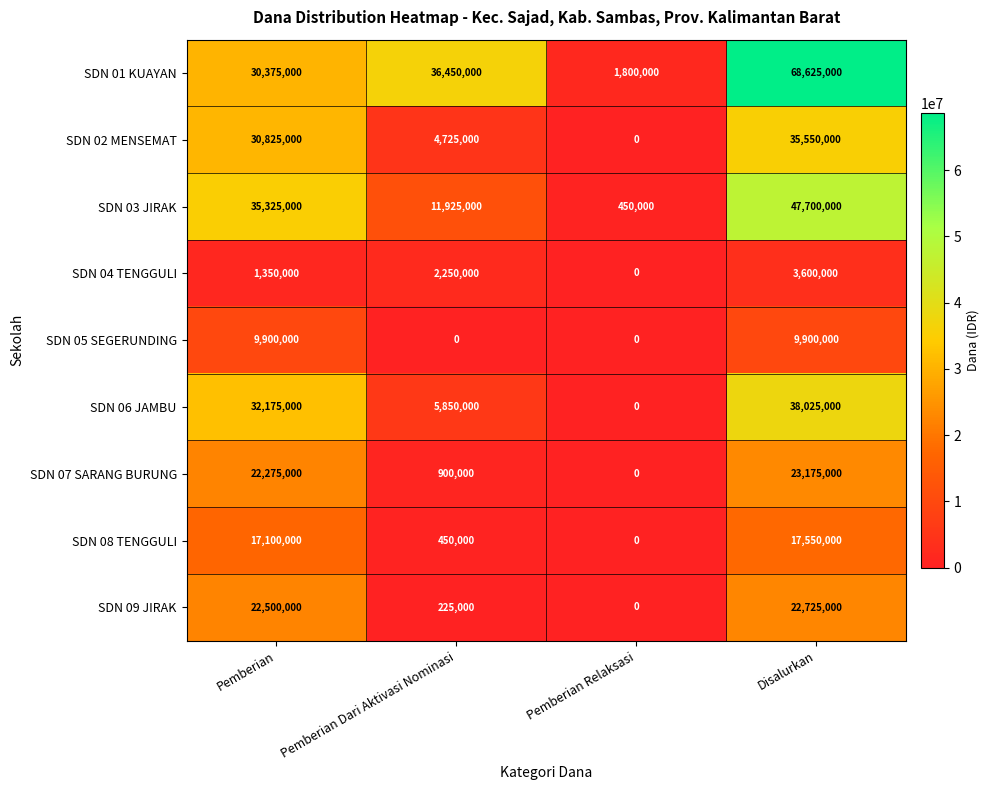

What is the highest value of the SDN 06 JAMBU series?

38025000